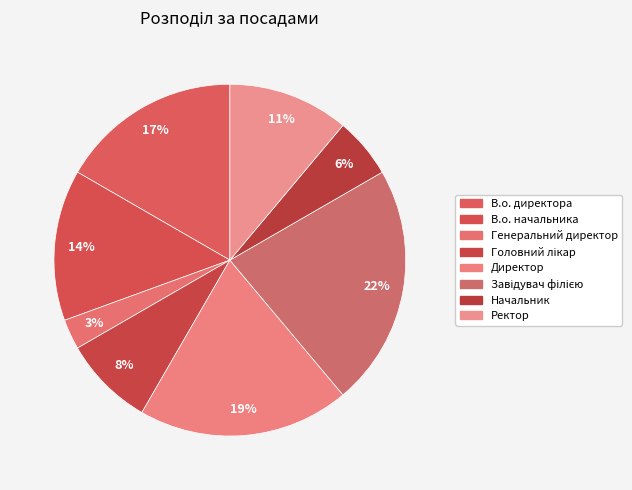

How many segments does this pie chart have?

8